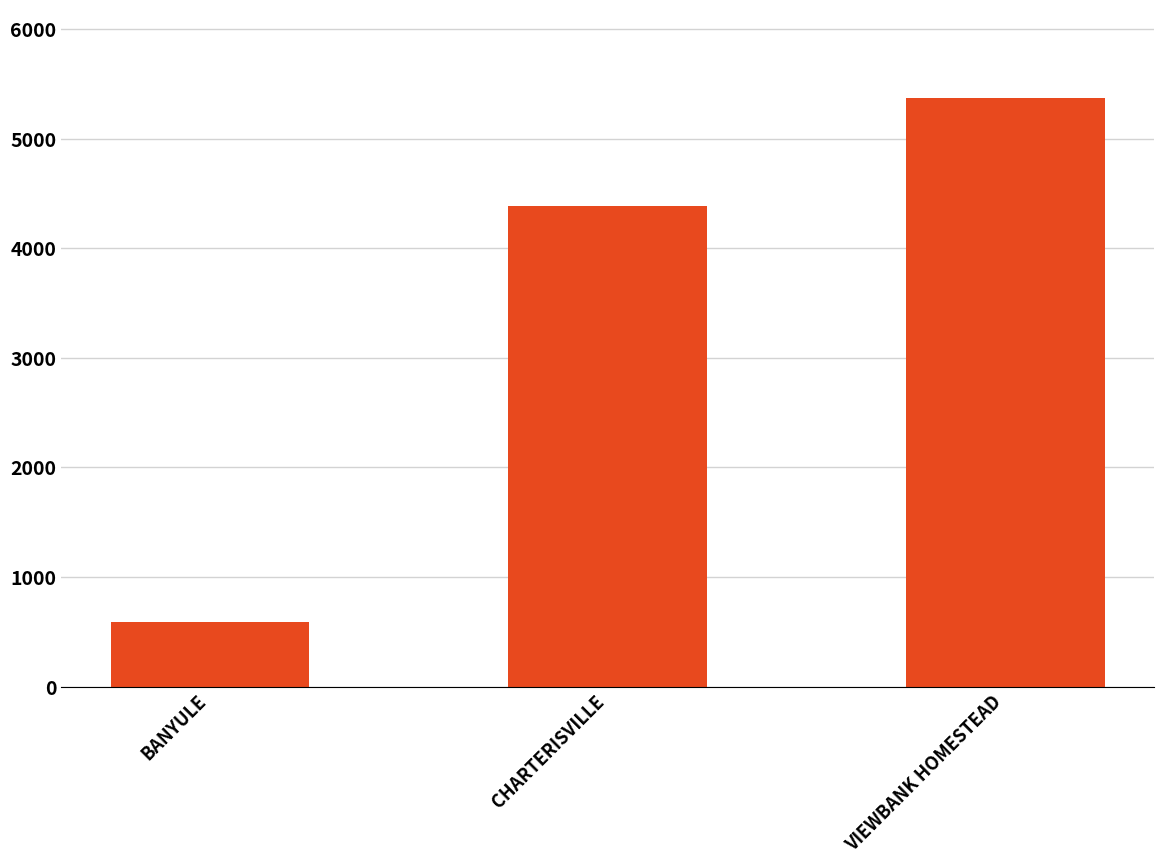

How many values are below 4390?

1